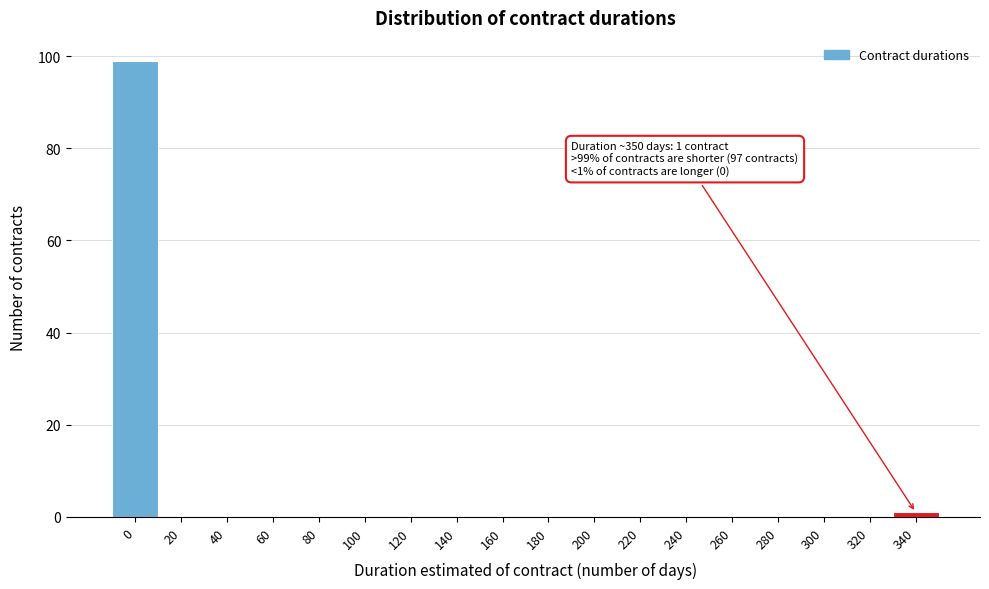

Reading right to left, transcribe all the data shown in this chart.

340=1	320=0	300=0	280=0	260=0	240=0	220=0	200=0	180=0	160=0	140=0	120=0	100=0	80=0	60=0	40=0	20=0	0=99